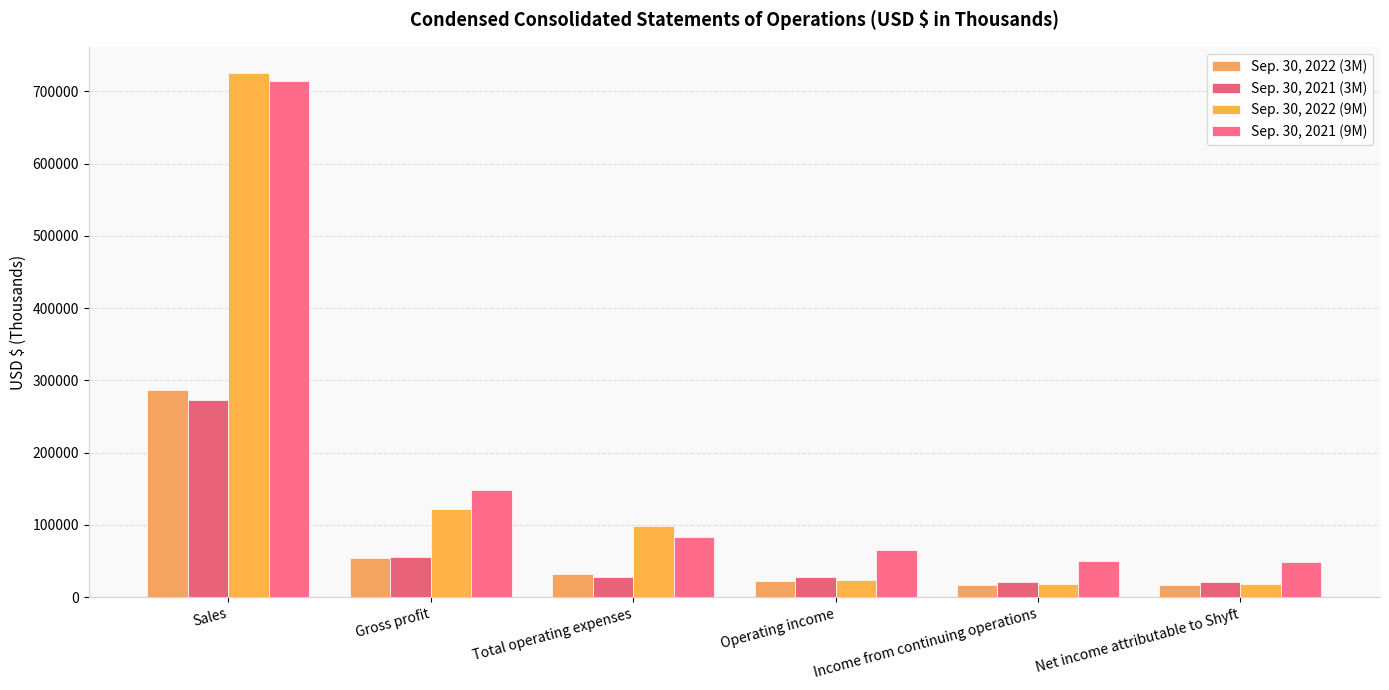

What is the sum of all Sep. 30, 2022 (9M) values?

1006877